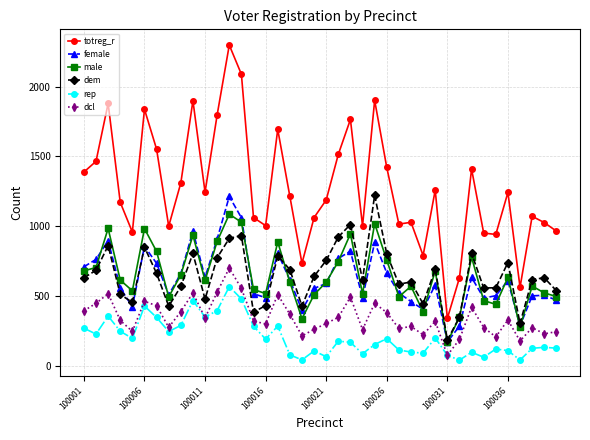

True or false: dcl has more than 2 interior local peaks.

True